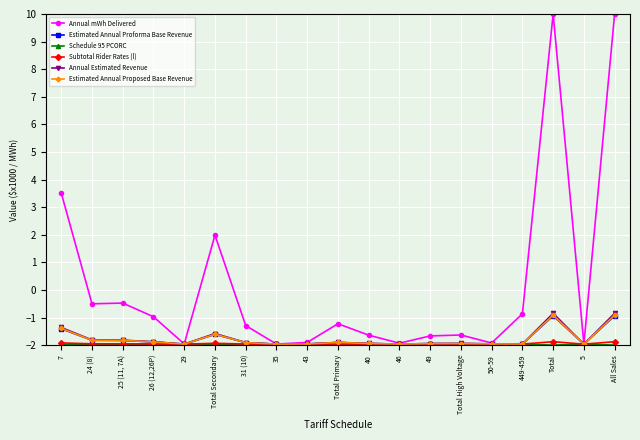

The Annual Estimated Revenue series shows -3.1 at 24 (8). True or false?

False